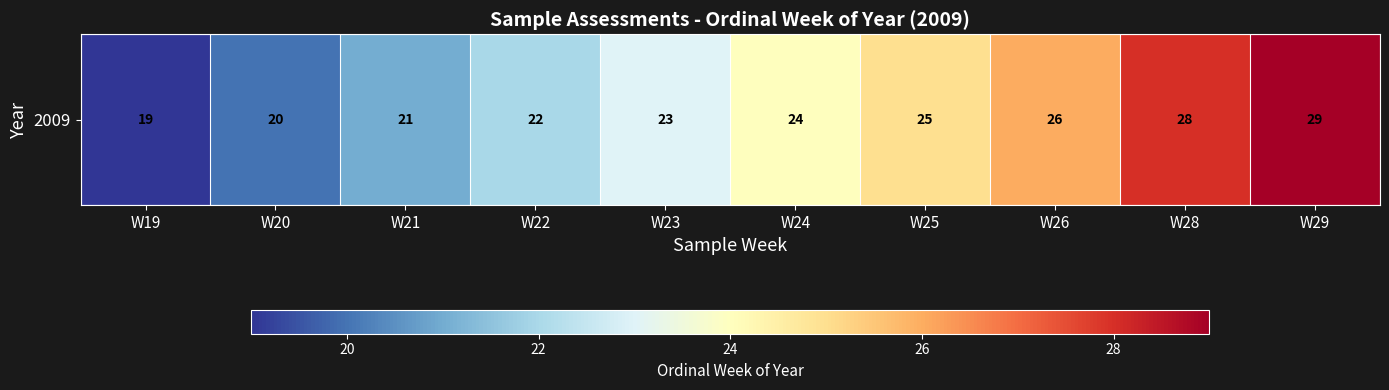

What is the ratio of the value at W21 to the value at W24?

0.9